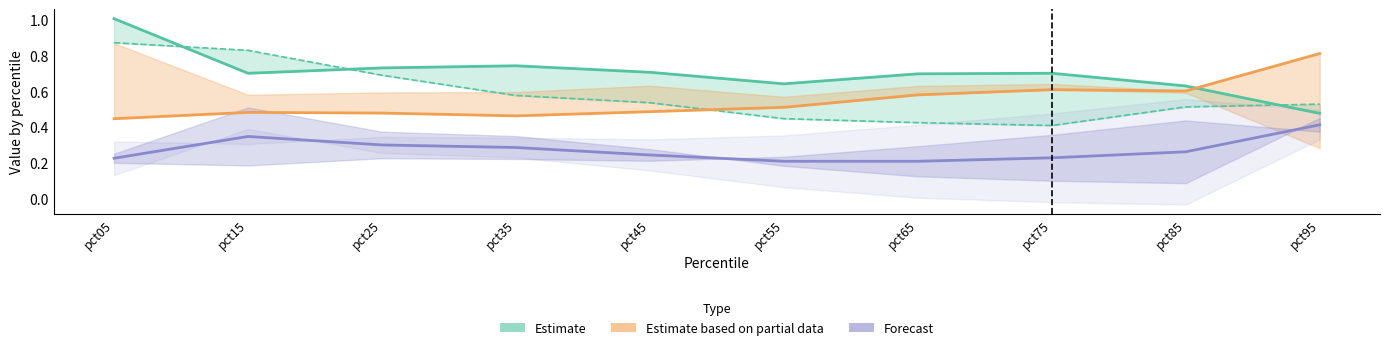

Which label corresponds to the largest value in the chart?

pct05